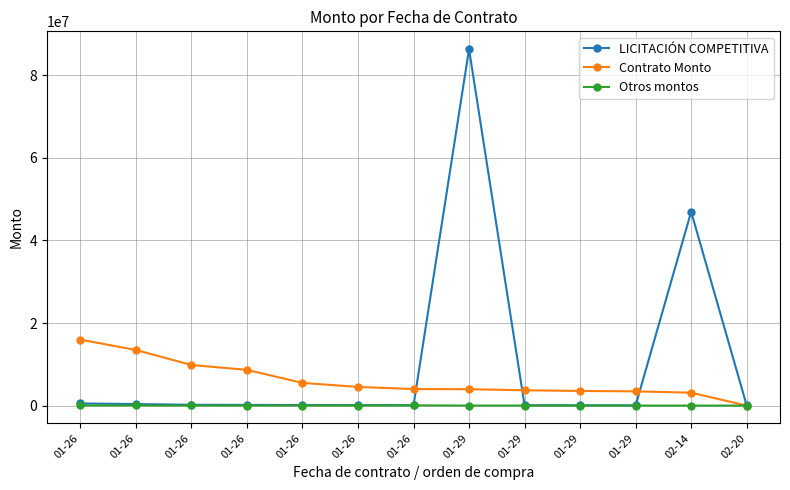

How many lines are shown in the chart?

3